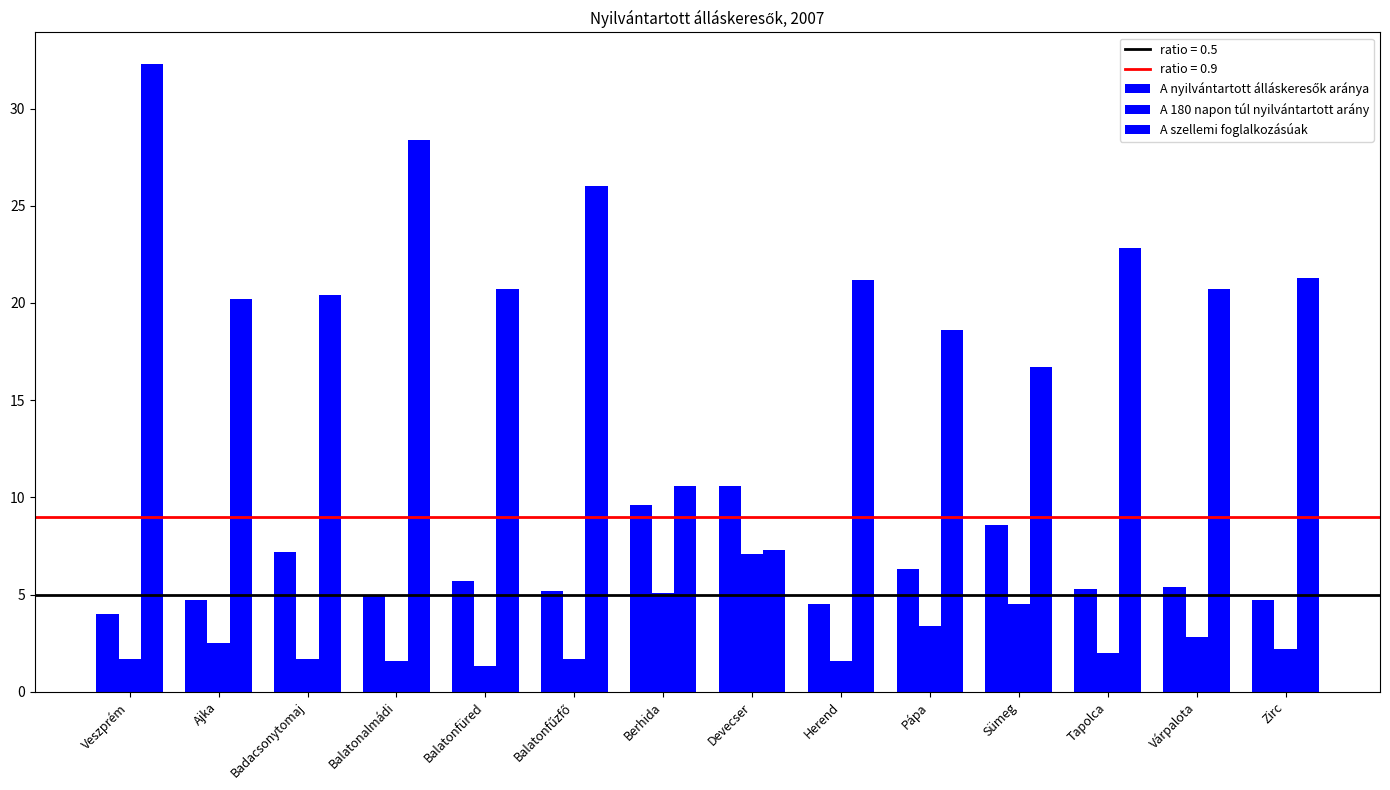

How many data points in A szellemi foglalkozásúak are above 20?

10